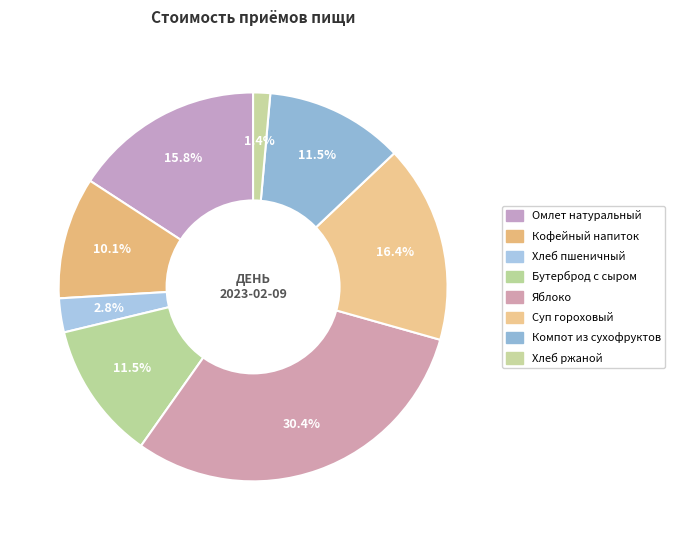

Is there a majority slice in this chart?

No